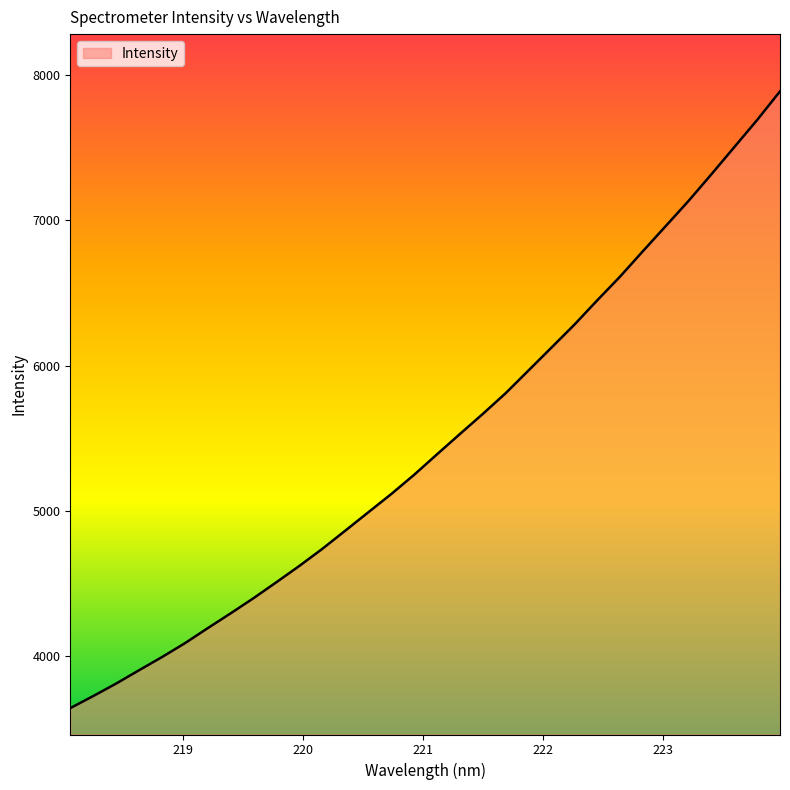

What is the difference between the maximum and minimum values?

4251.1